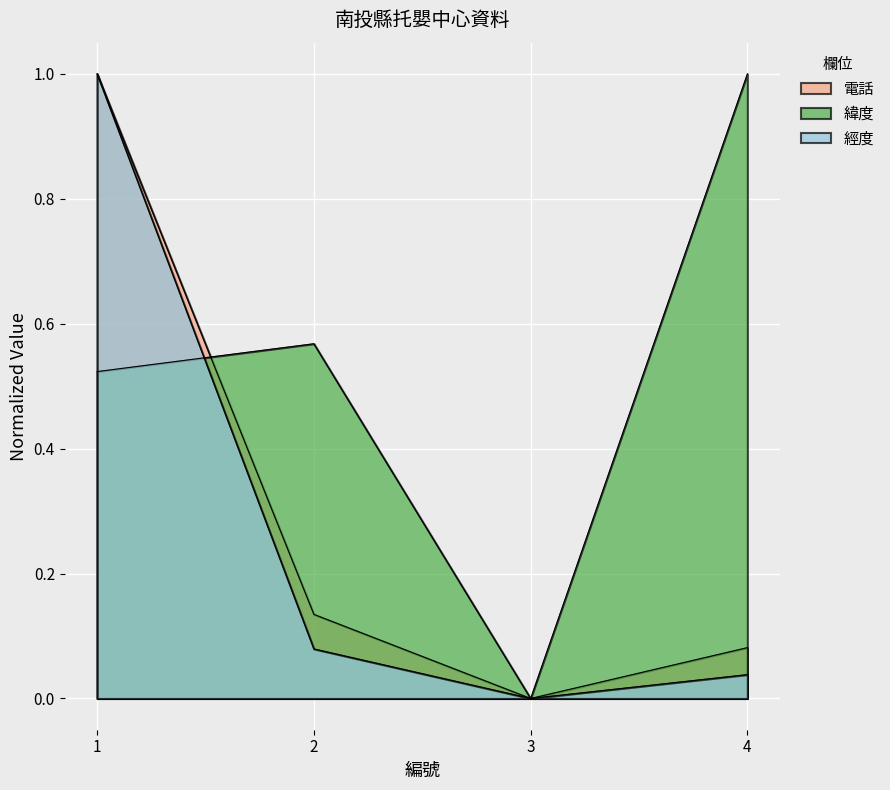

Which label corresponds to the smallest value in the chart?

3